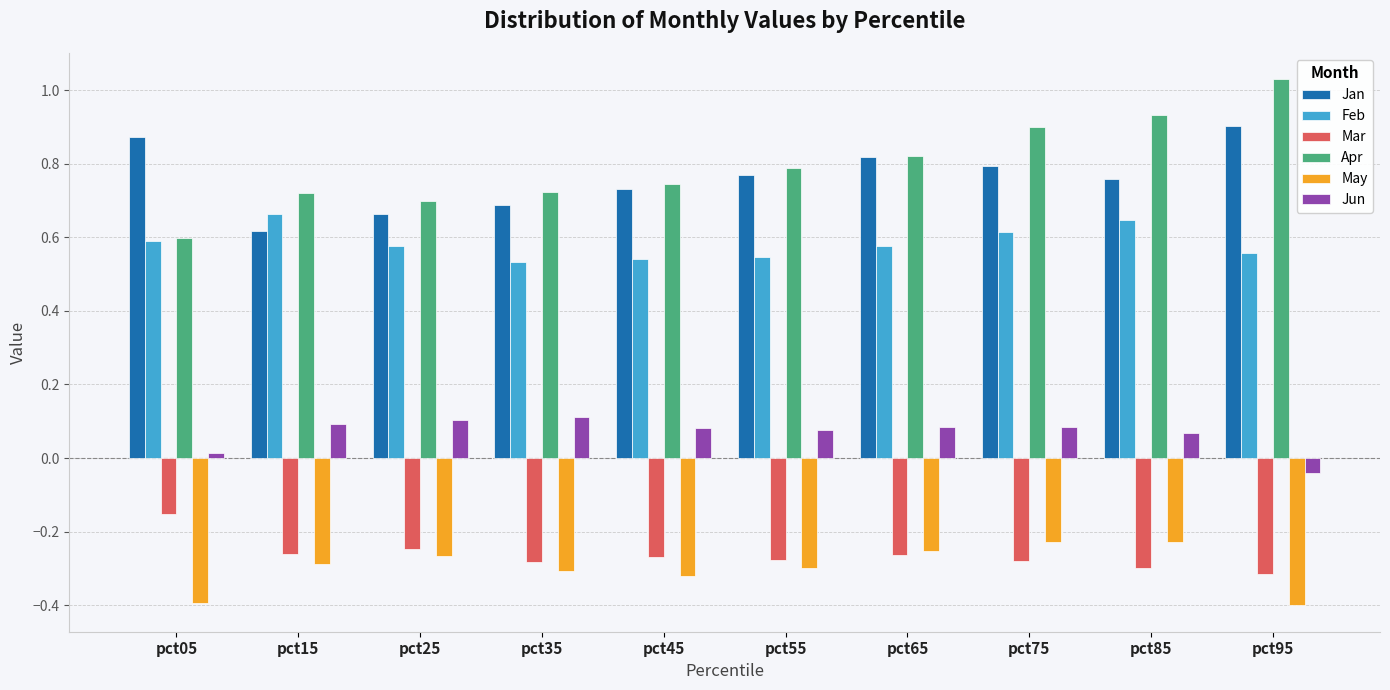

List the series in order of their peak value, lowest first.

May, Mar, Jun, Feb, Jan, Apr